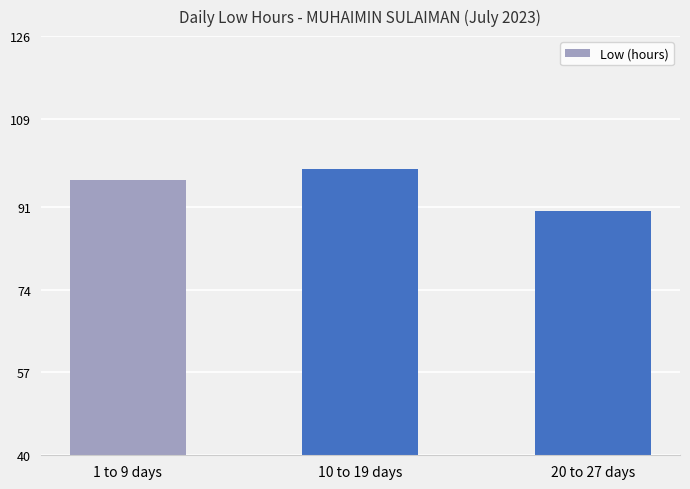

How many values exceed 96?

2